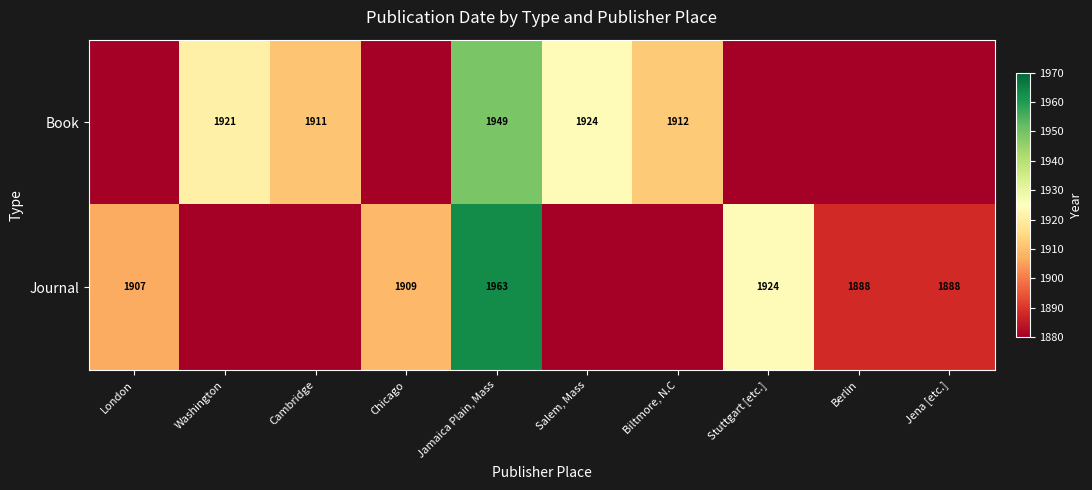

What is the spread (max minus min) of values at Jamaica Plain, Mass?

14